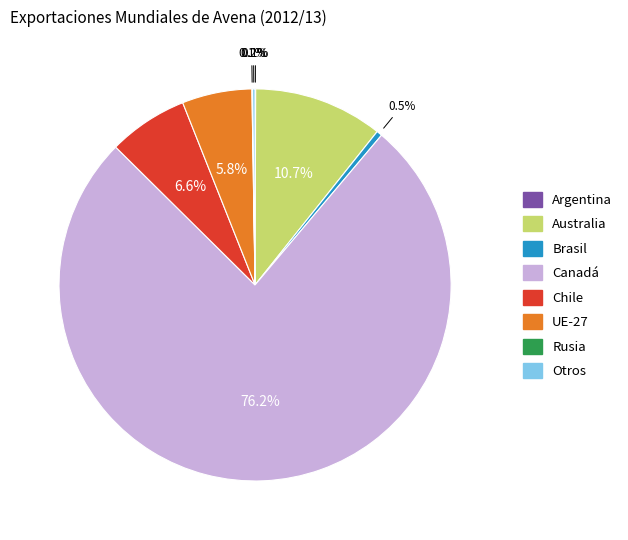

Between Chile and Canadá, which is larger?

Canadá